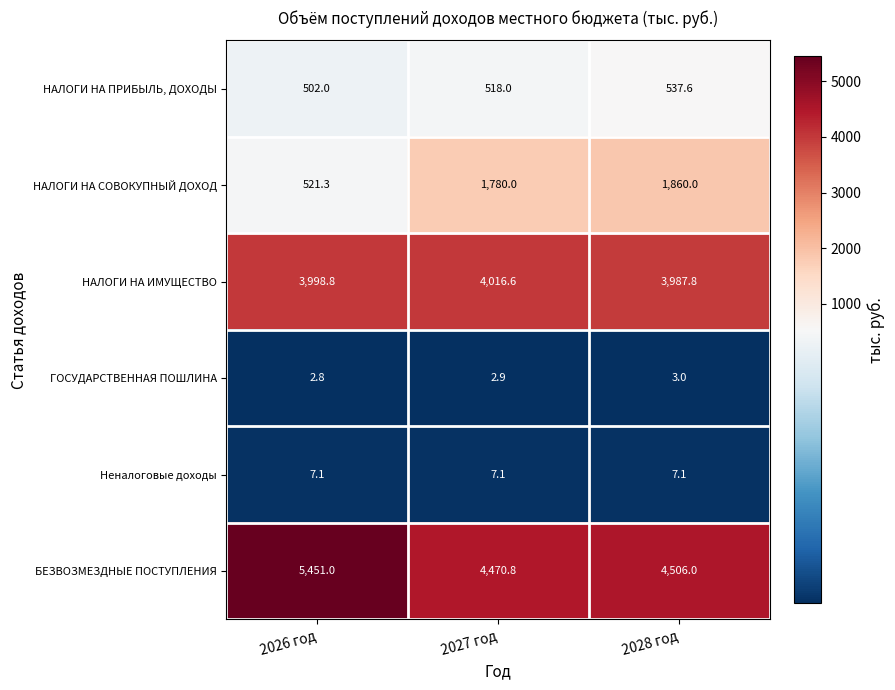

True or false: НАЛОГИ НА ПРИБЫЛЬ, ДОХОДЫ has a value of 502.0 at 2026 год.

True